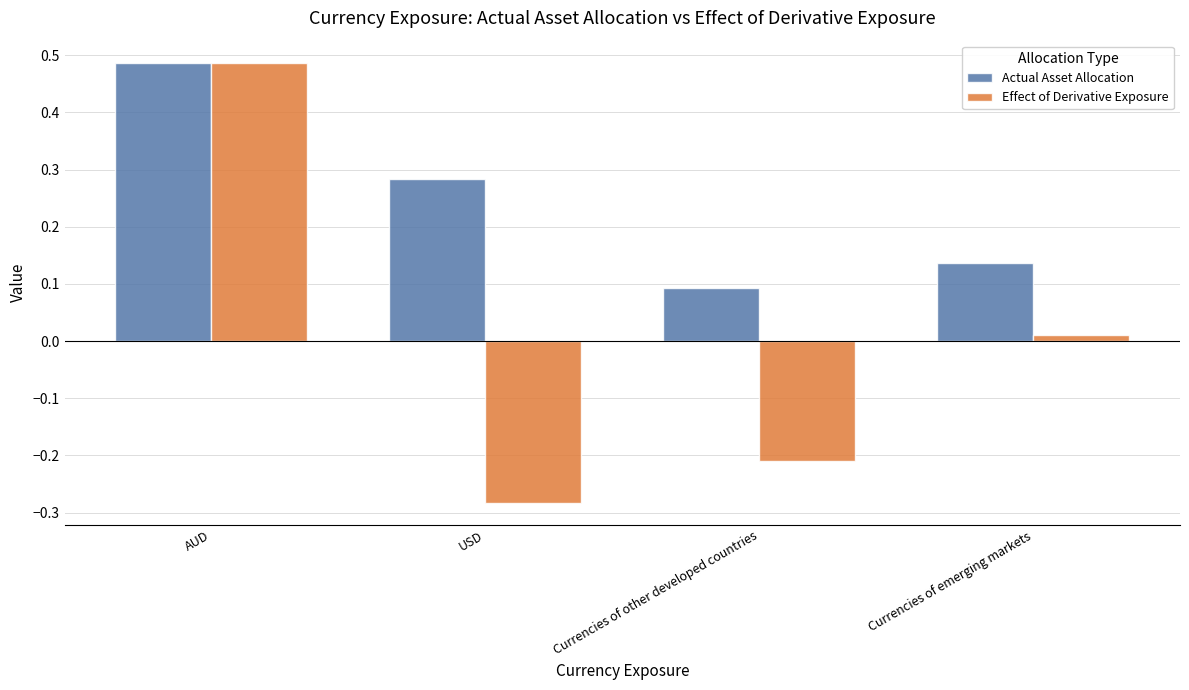

At which label does Actual Asset Allocation reach its peak?

AUD